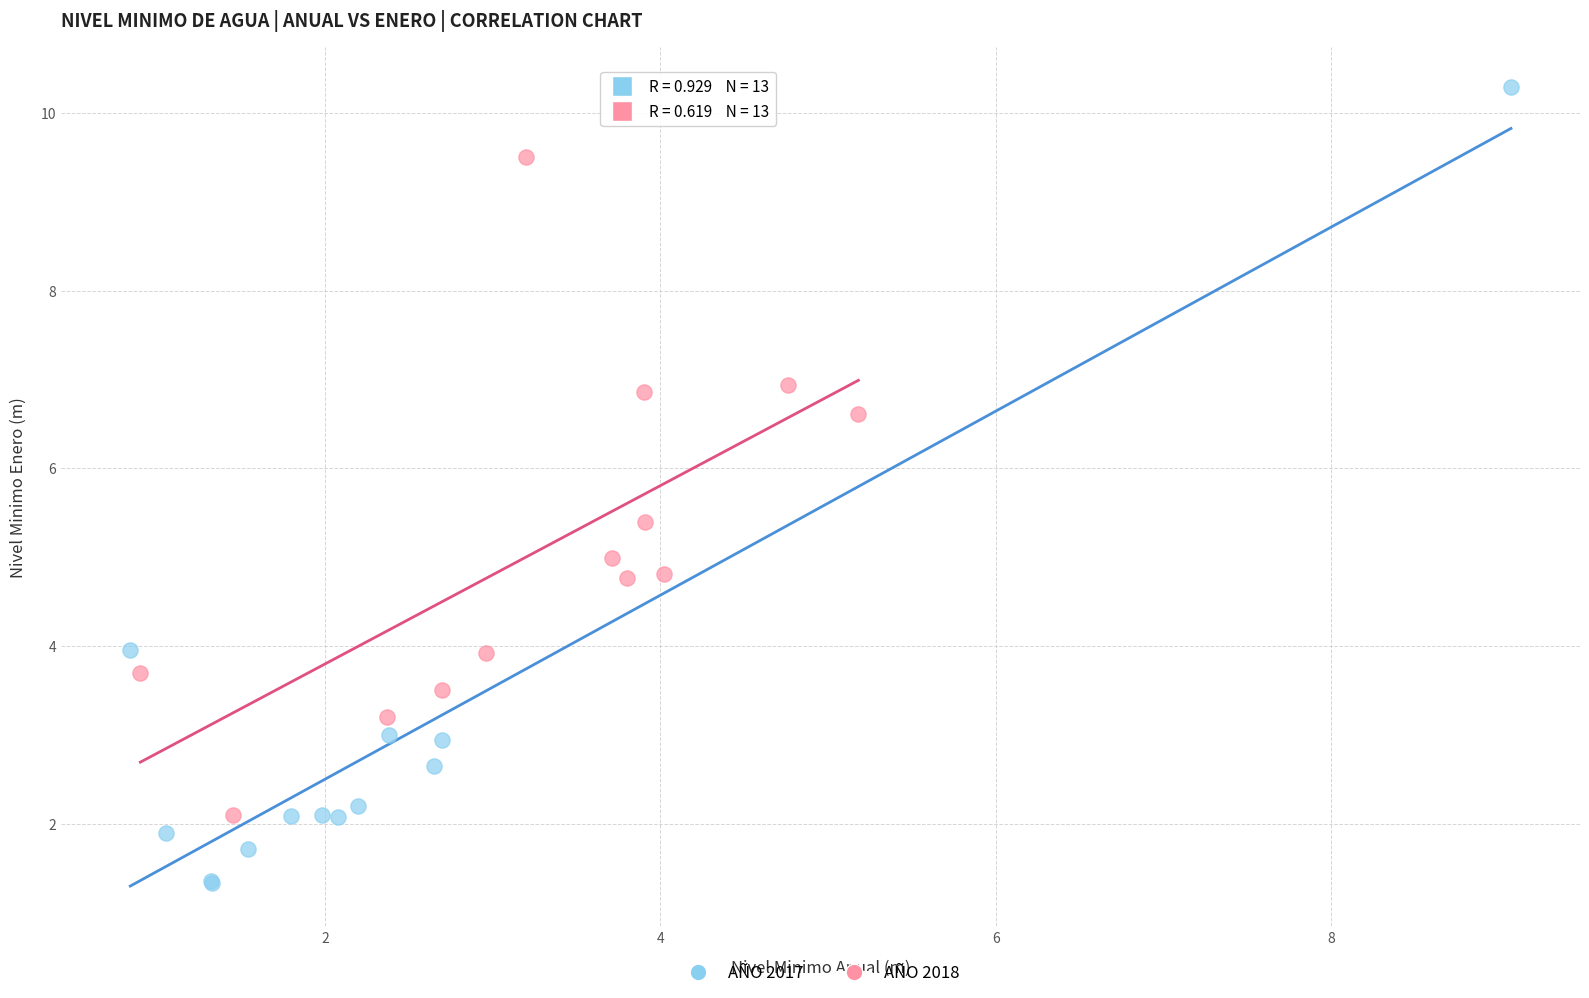

Which series has the largest Y range (max minus min)?

AÑO 2017